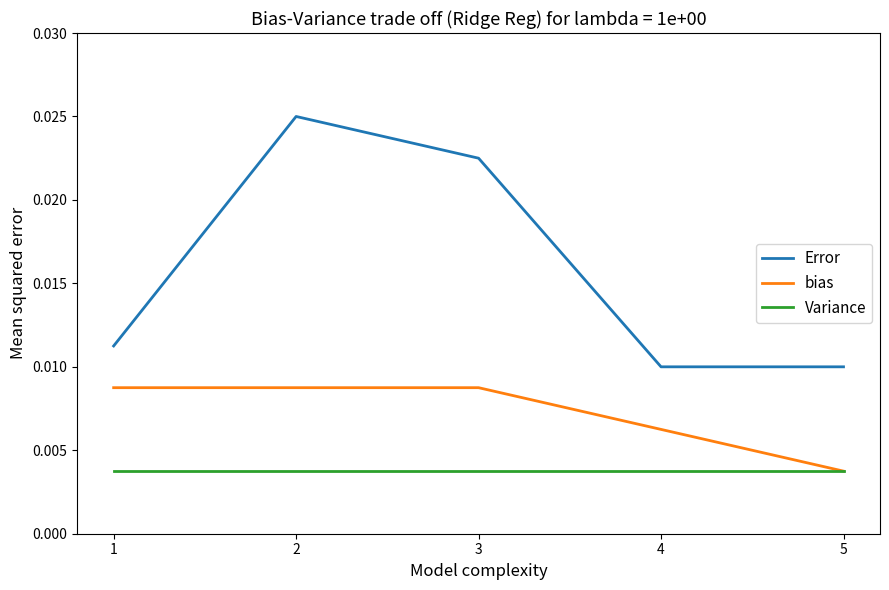

Between 3 and 5, which series saw the biggest shift?

Error